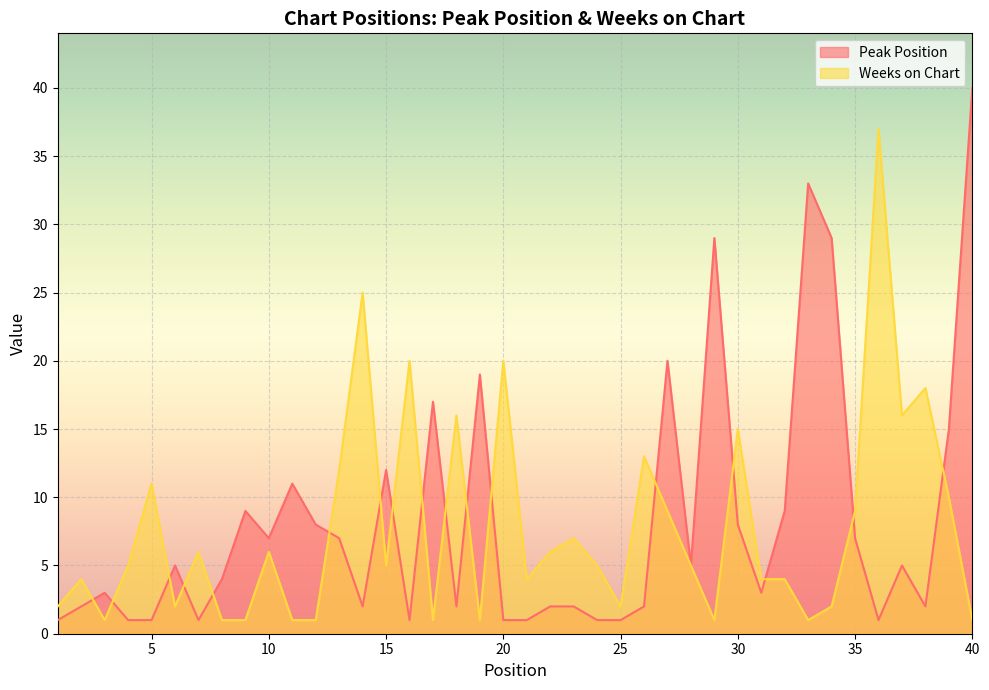

How many times do Peak Position and Weeks on Chart cross each other?

17